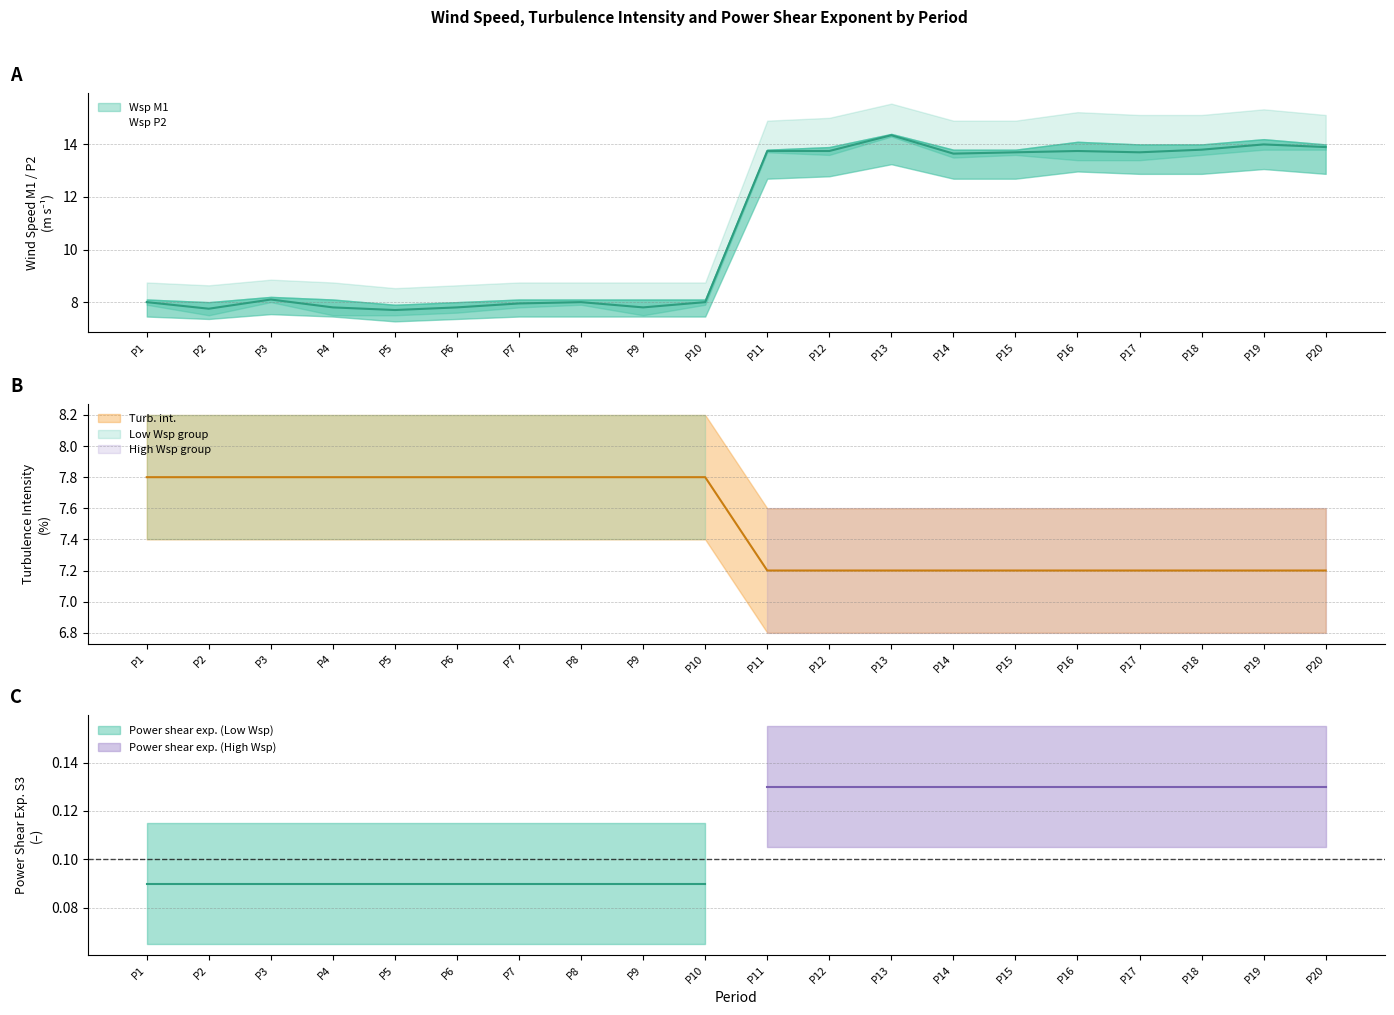

How many intersections are there between Wsp P2 and Wsp M1?

2